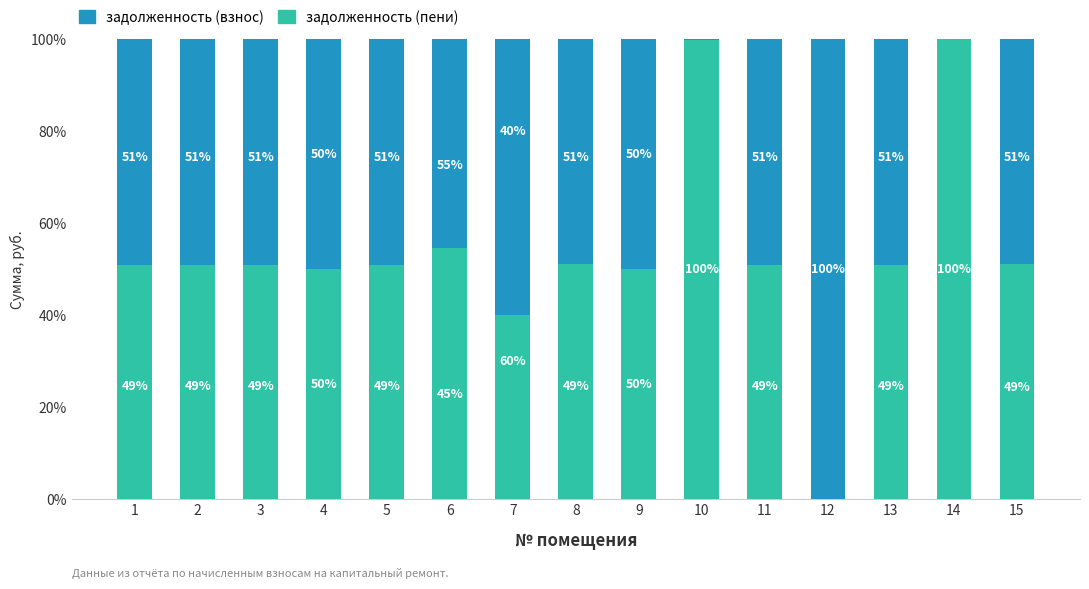

Which category has the highest value in the задолженность (пени) series?

14